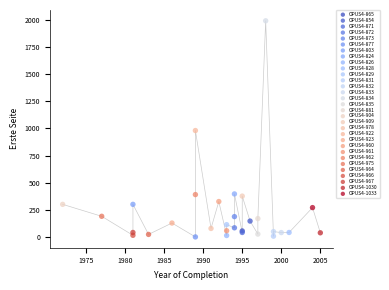

What are all the series names shown in the legend?

OPUS4-865, OPUS4-854, OPUS4-871, OPUS4-872, OPUS4-873, OPUS4-877, OPUS4-803, OPUS4-824, OPUS4-826, OPUS4-828, OPUS4-829, OPUS4-831, OPUS4-832, OPUS4-833, OPUS4-834, OPUS4-835, OPUS4-881, OPUS4-904, OPUS4-909, OPUS4-978, OPUS4-922, OPUS4-923, OPUS4-960, OPUS4-961, OPUS4-962, OPUS4-975, OPUS4-964, OPUS4-966, OPUS4-967, OPUS4-1030, OPUS4-1033